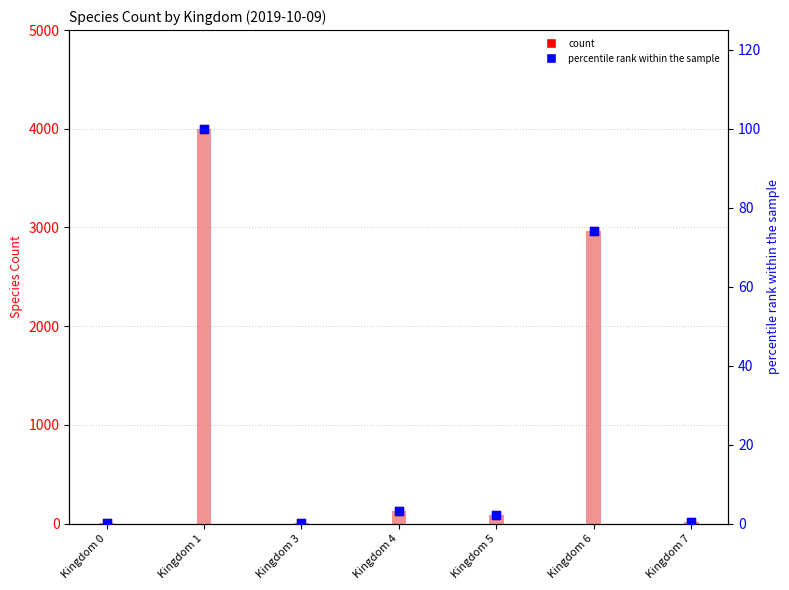

Which series has the widest spread of Y values?

speciesCount